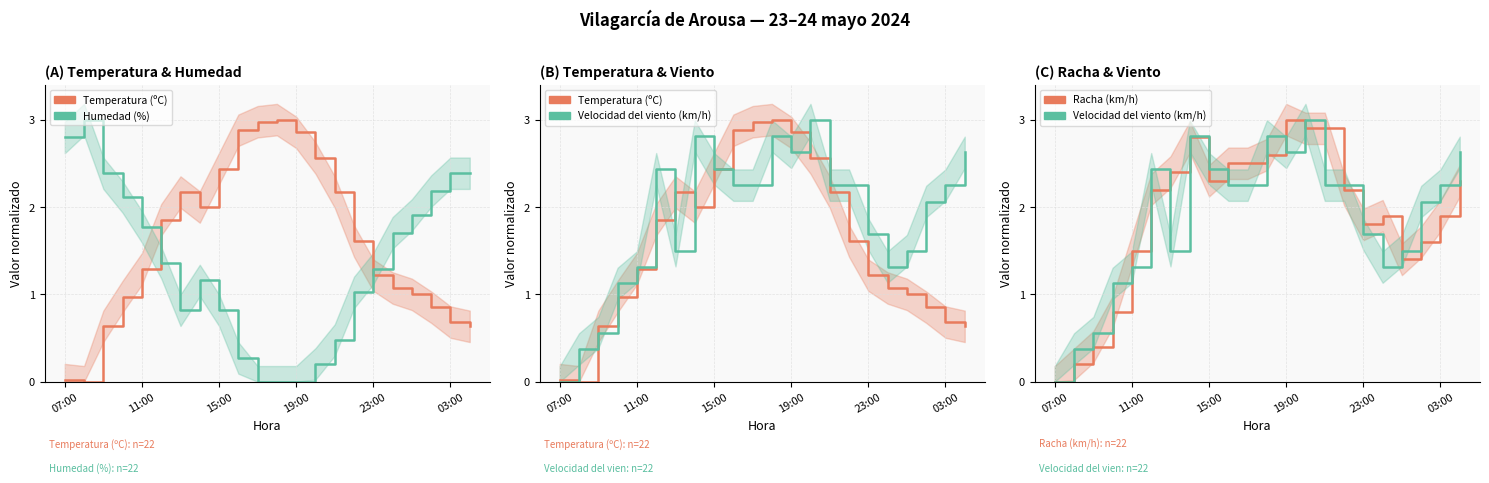

True or false: Racha (km/h) has more than 0 points higher than both neighbors.

True